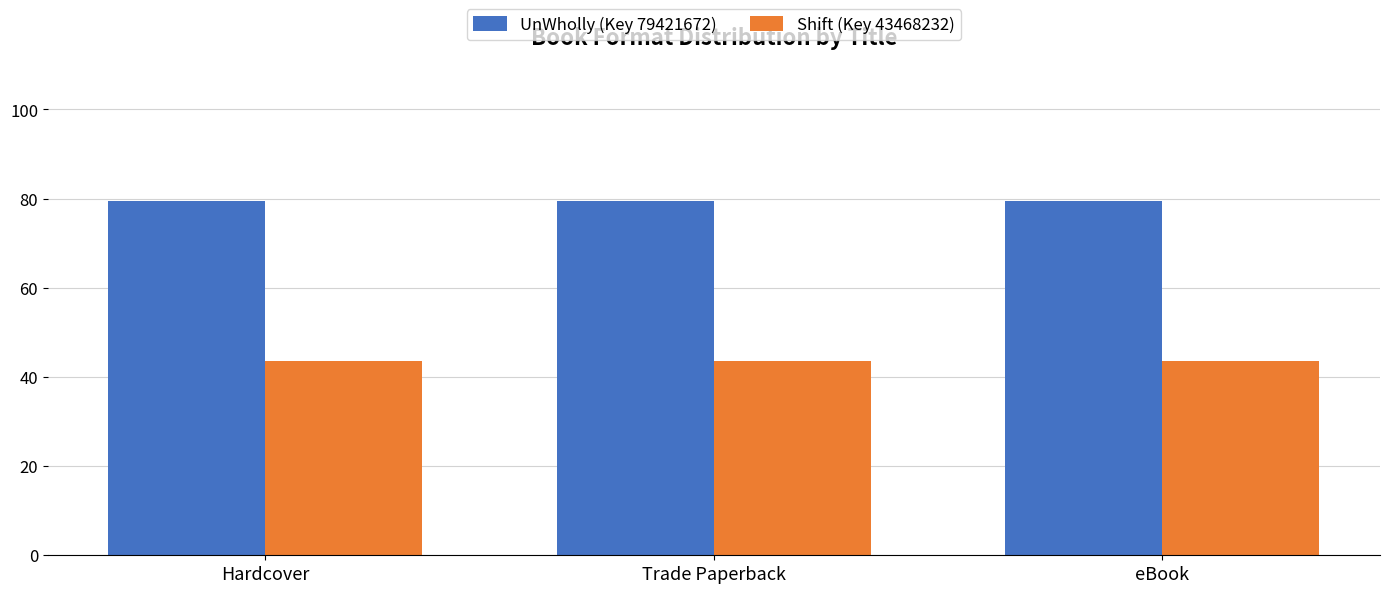

List the series in order of their overall mean, highest first.

UnWholly (Key 79421672), Shift (Key 43468232)